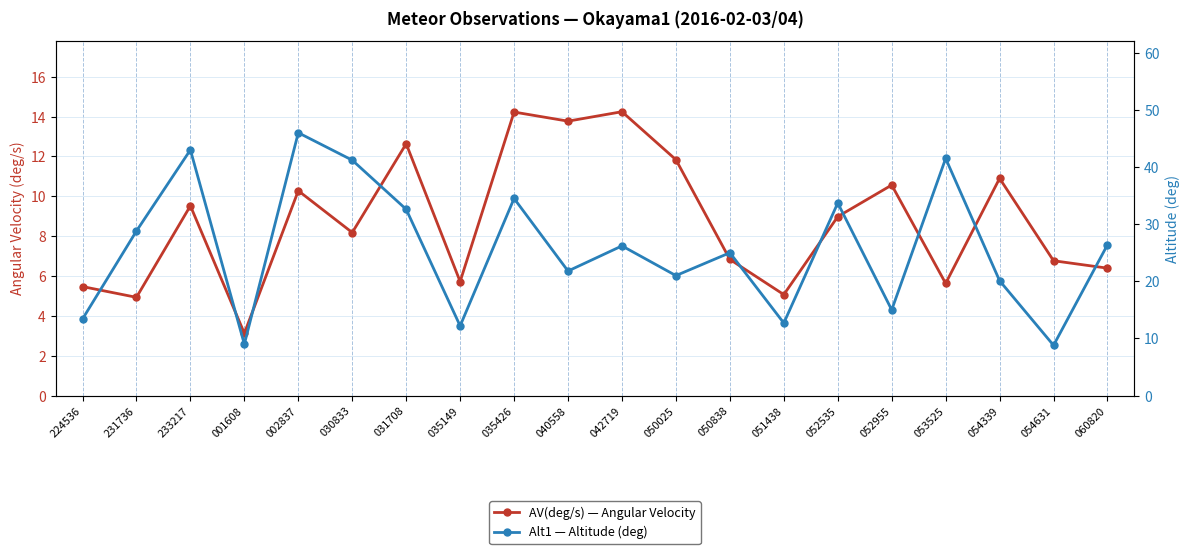

List the series in order of their overall mean, highest first.

Alt1 — Altitude (deg), AV(deg/s) — Angular Velocity